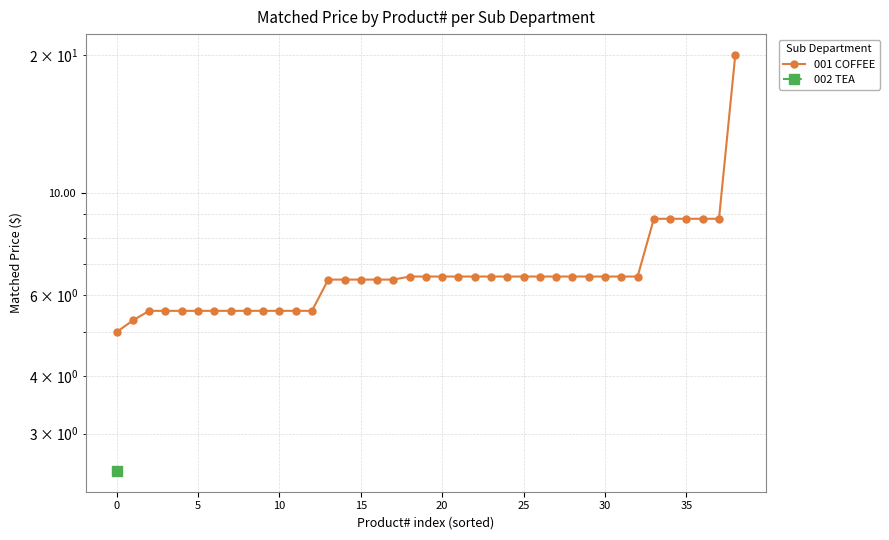

What is the maximum value shown in the chart?

20.0